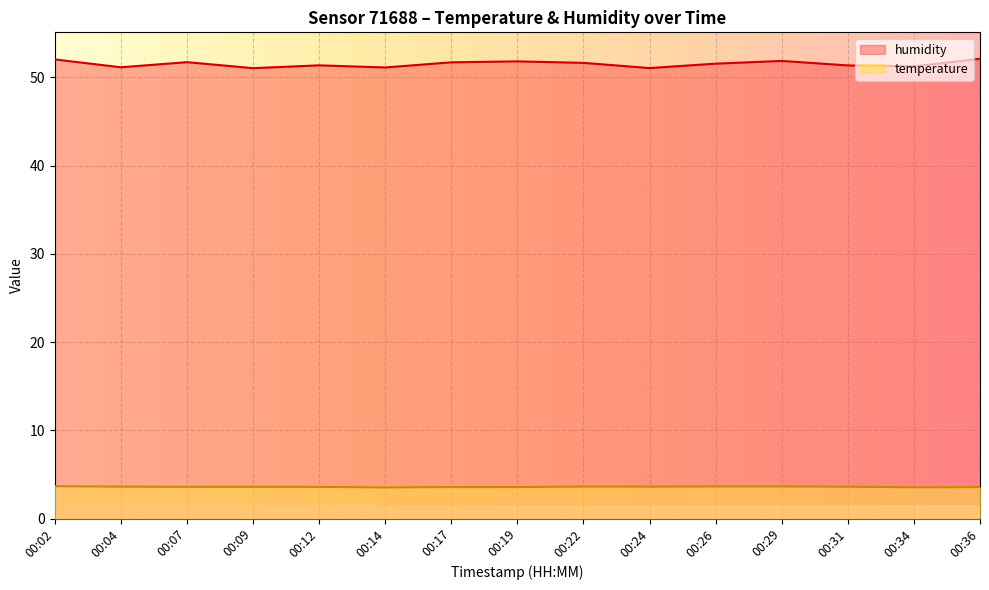

True or false: humidity and temperature intersect in this chart.

False